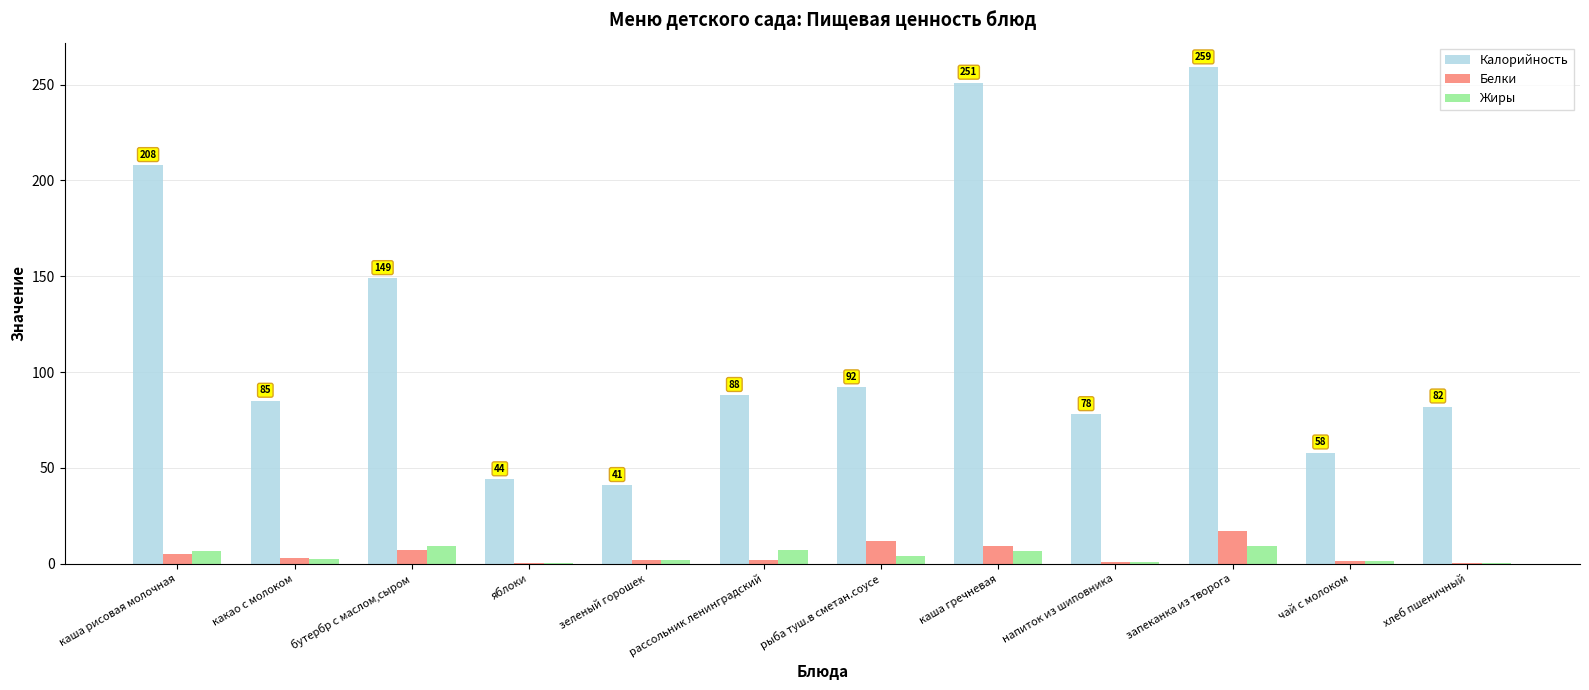

Which series changed the most between каша рисовая молочная and каша гречневая?

Калорийность